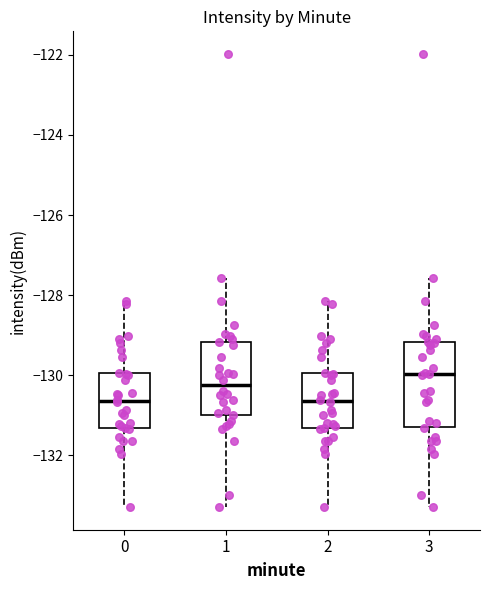

Reading left to right, read every box against the y-axis: the position of its median line, the range the box covers, and the ends of its whiskers. The values are not printed on the chart, so give them approximately, as read against the axis.

0: median -130.6, box -131.4 to -130.0, whiskers -133.2 to -128.2
1: median -130.2, box -131.0 to -129.2, whiskers -133.2 to -127.6
2: median -130.6, box -131.4 to -130.0, whiskers -133.2 to -128.2
3: median -130.0, box -131.4 to -129.2, whiskers -133.2 to -127.6